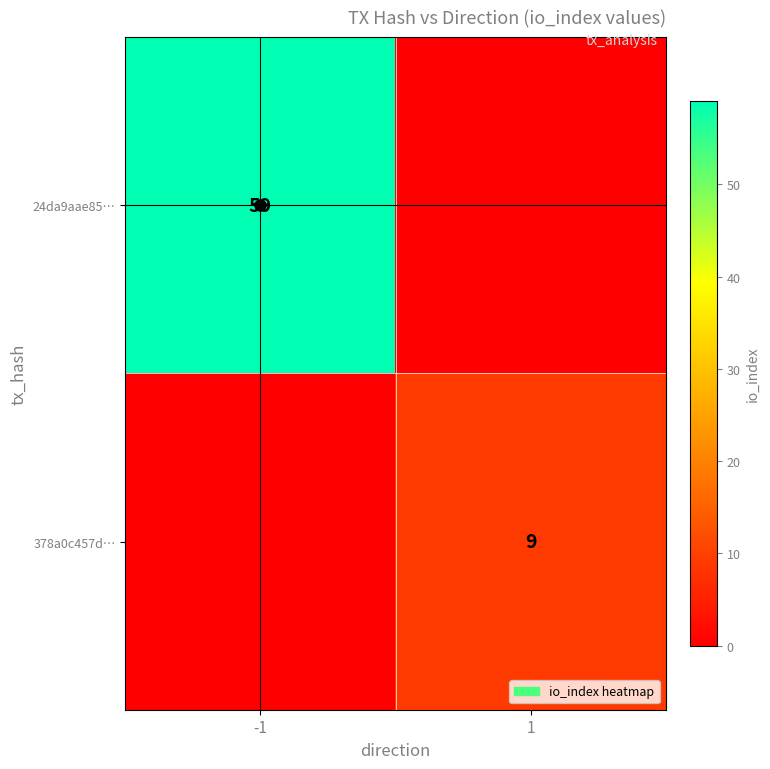

True or false: 378a0c457d… has a value of 9 at 1.

True